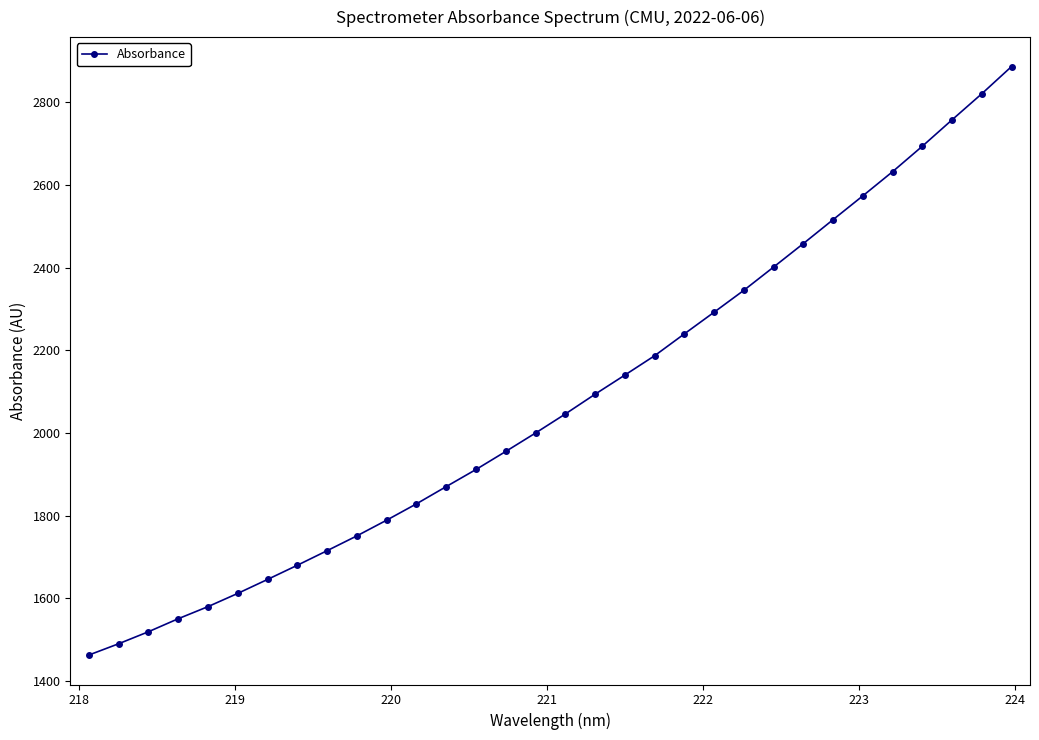

What is the minimum value shown in the chart?

1462.3